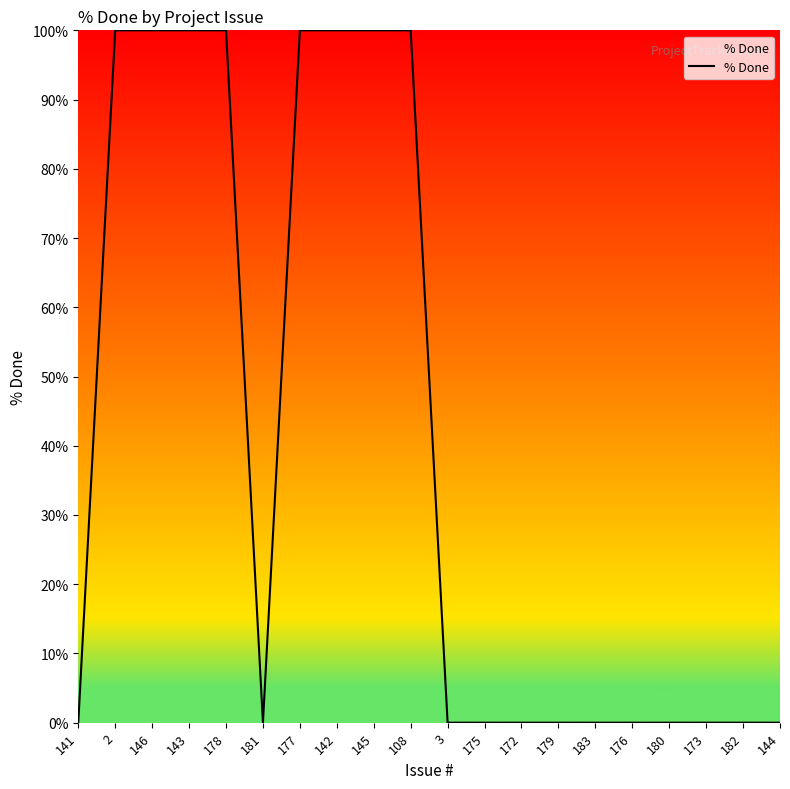

The value at 3 is 0. True or false?

True